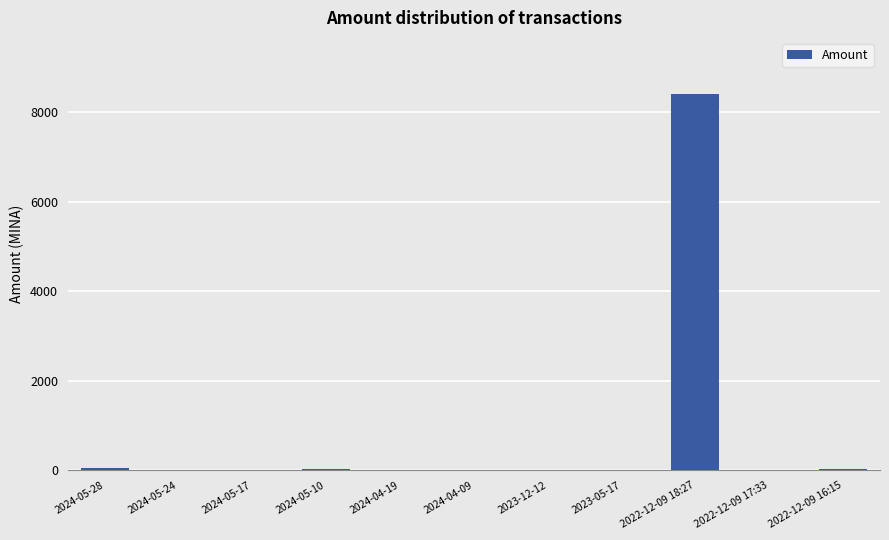

Are the bars grouped side by side (vs. stacked)?

No